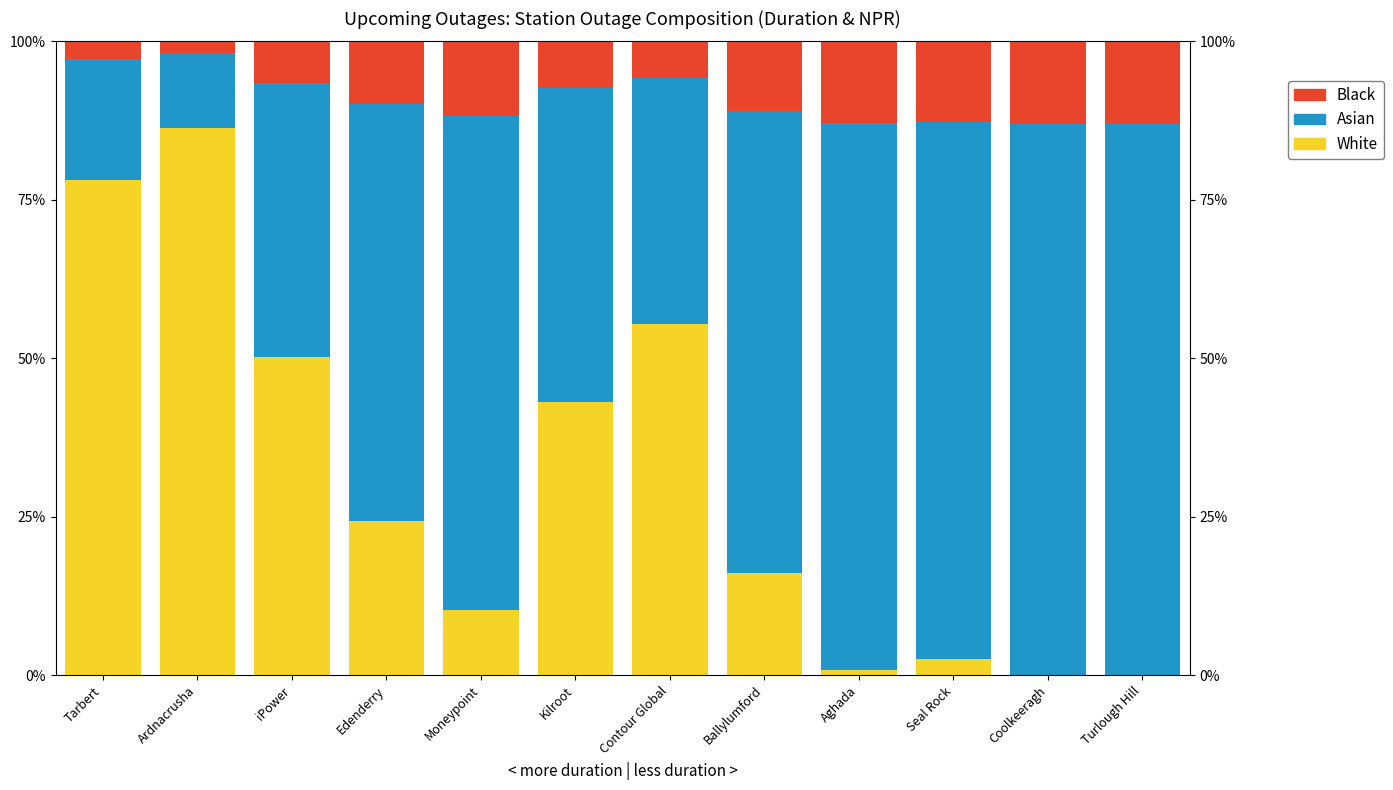

Which series changed the most between Tarbert and Coolkeeragh?

White